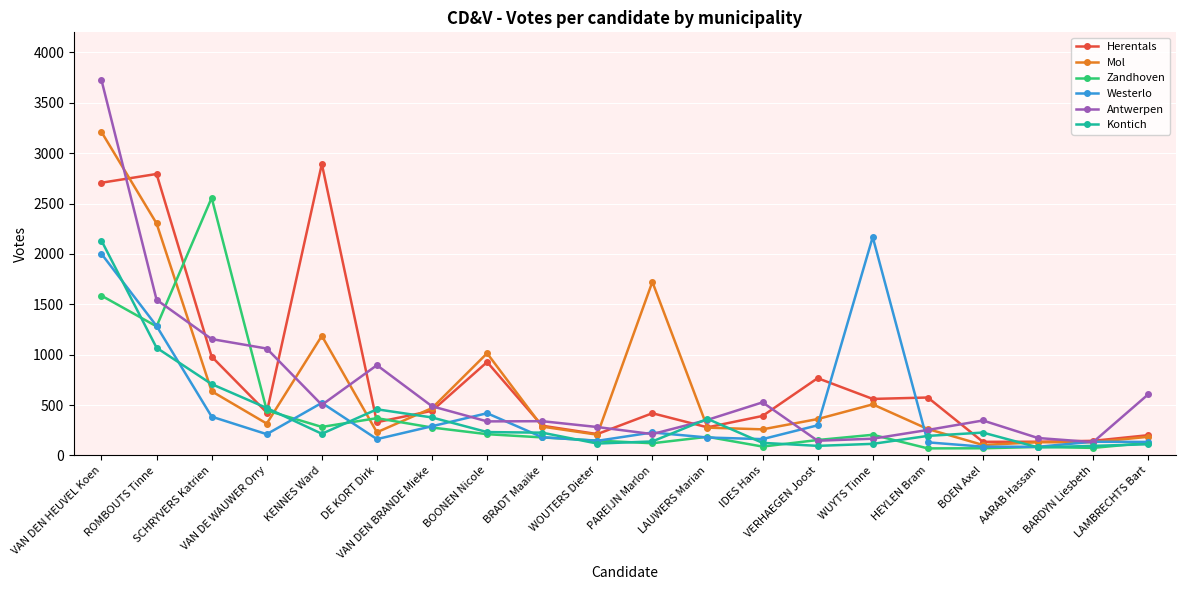

What is the label of the 9th point from the left?

BRADT Maaike